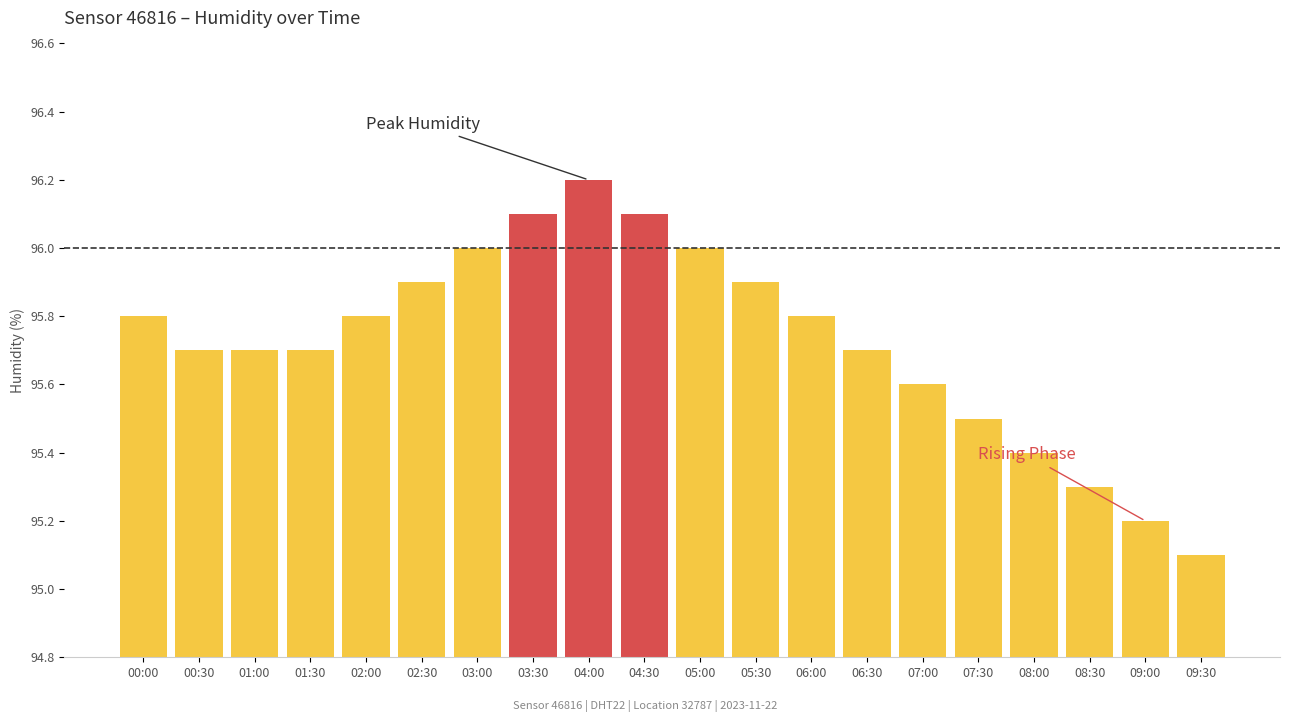

Which category has the highest value across all series?

04:00